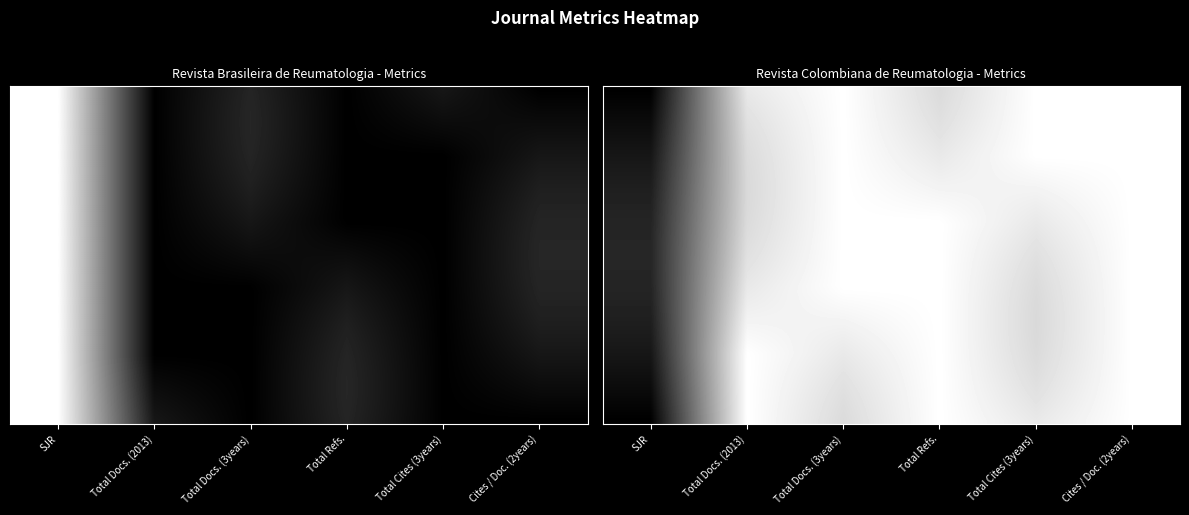

What is the greatest value displayed?

1.0